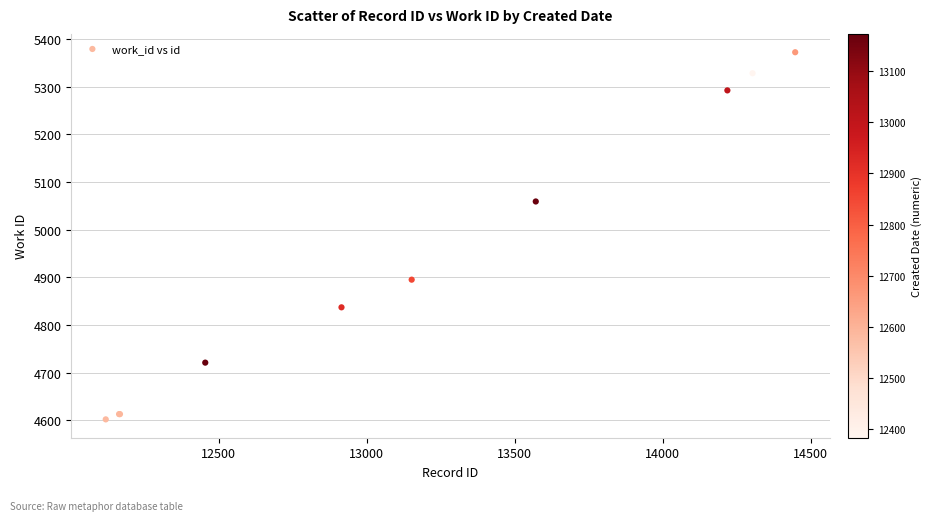

What Y value in the scatter plot is closest to 4987?

5059